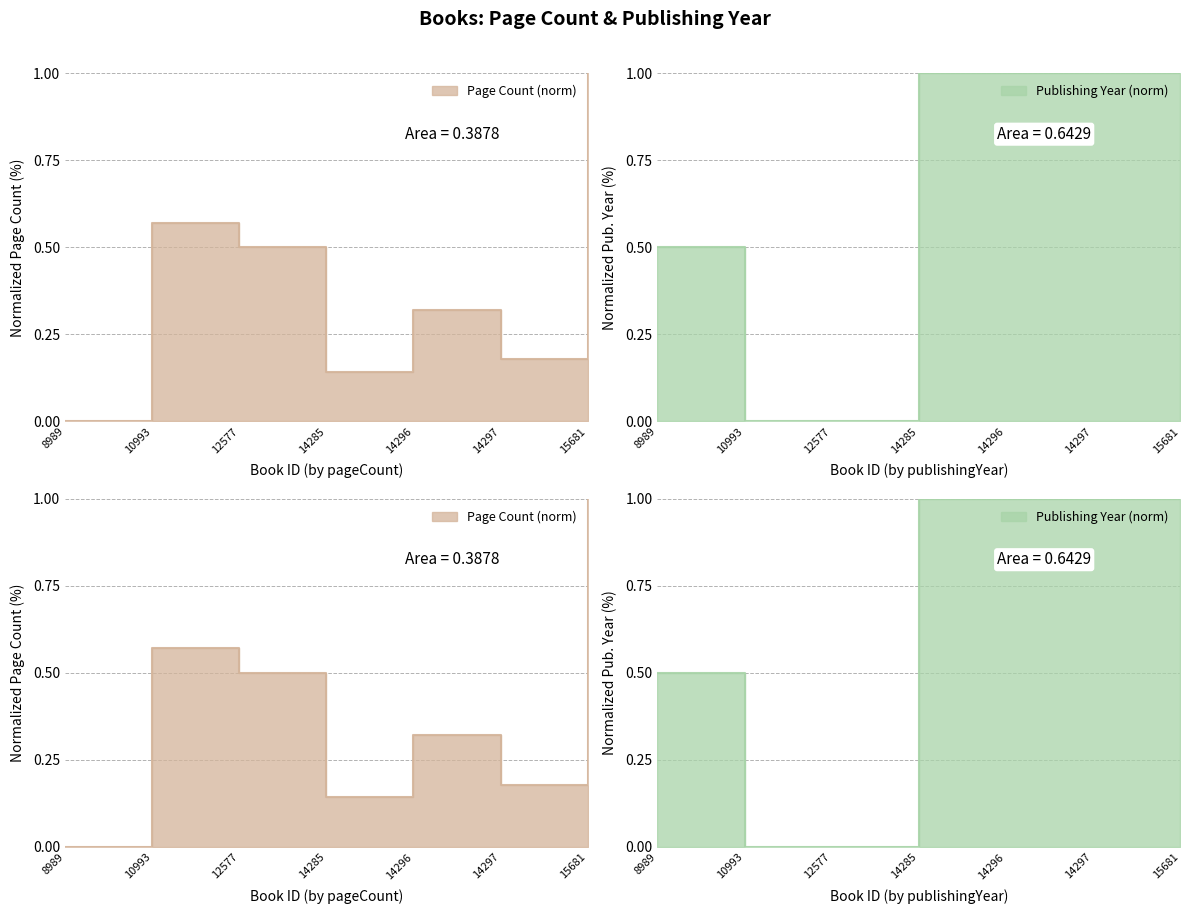

What is the sum of all pageCount values?

2.7